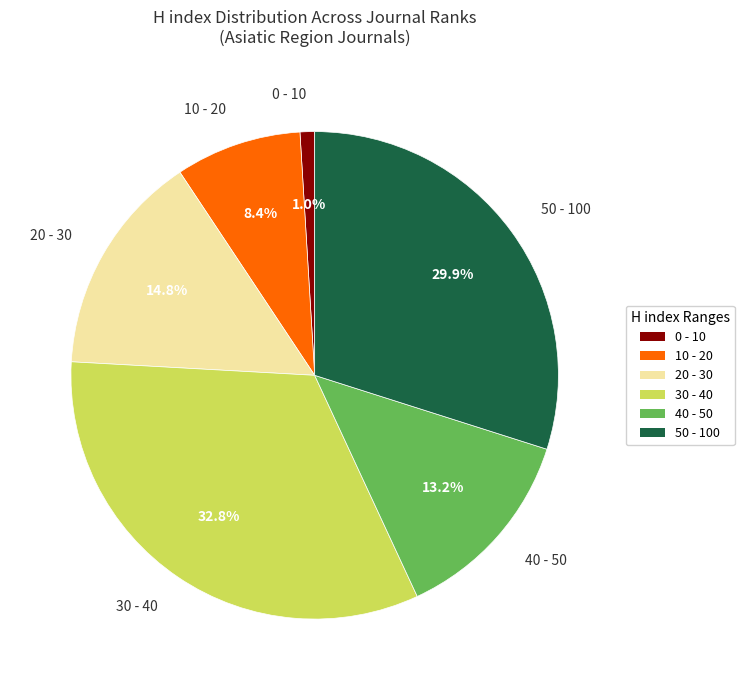

Count the number of slices in the pie.

6